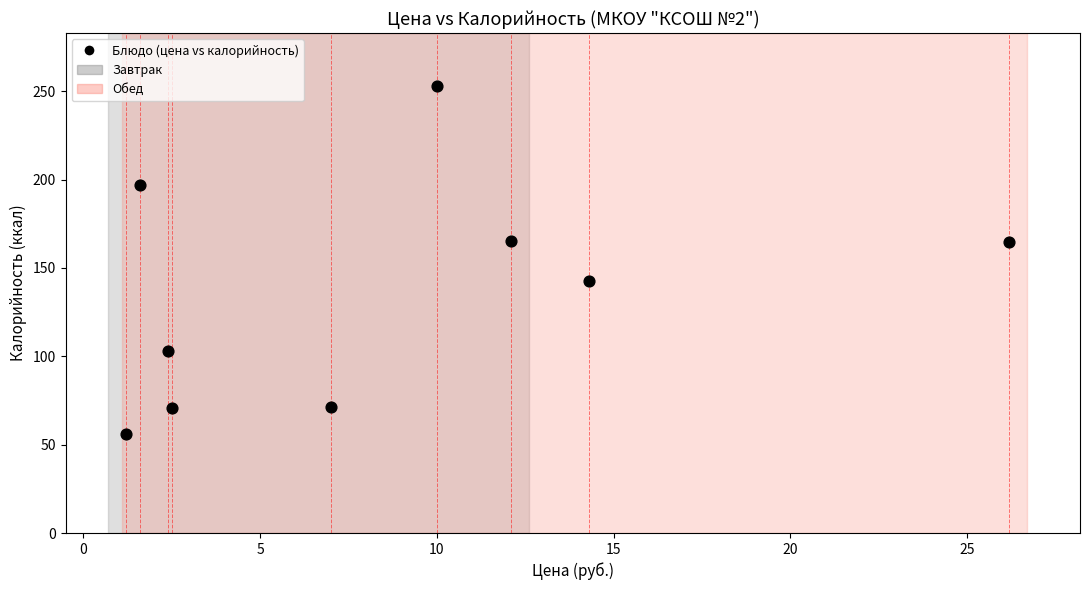

What is the average Y value?

136.0